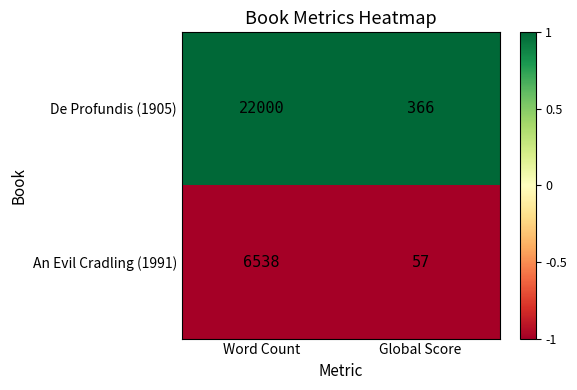

Rank the series at Global Score from lowest to highest value.

An Evil Cradling (1991), De Profundis (1905)